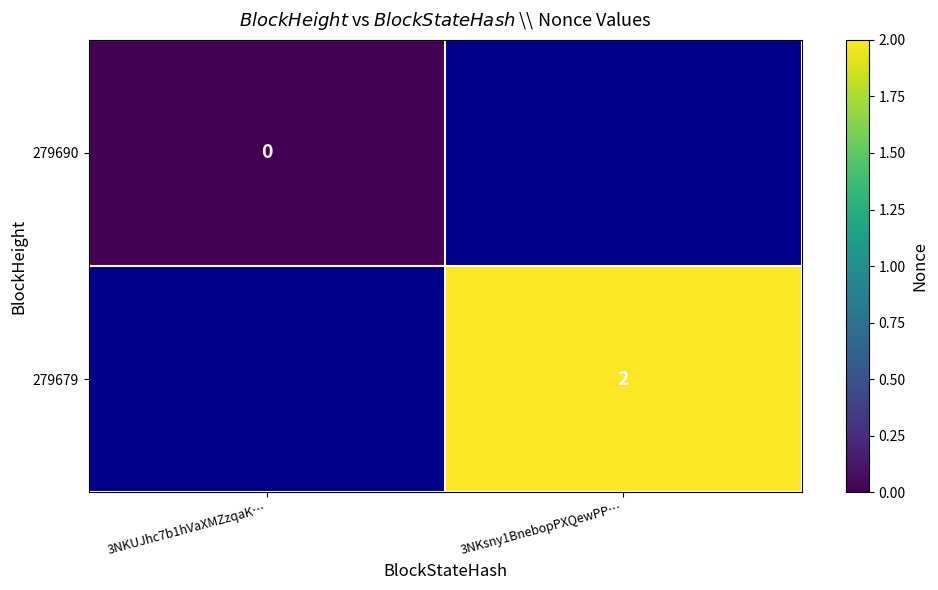

Is it true that 279679 equals 1 at 3NKsny1BnebopPXQewPP…?

False